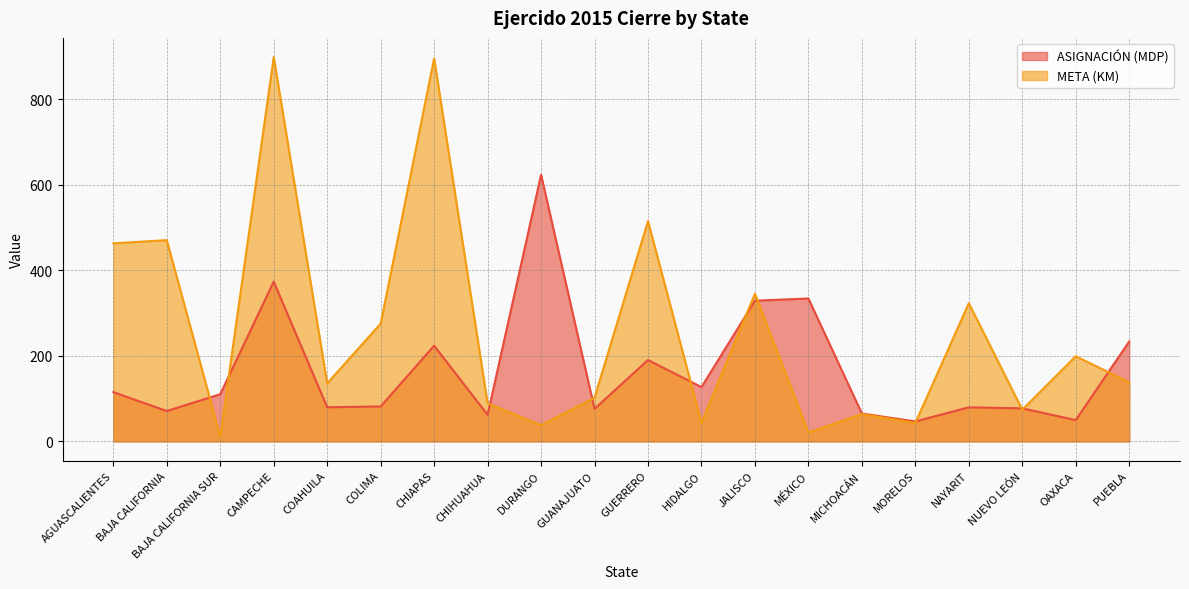

What is the sum of all ASIGNACIÓN (MDP) values?

3351.7